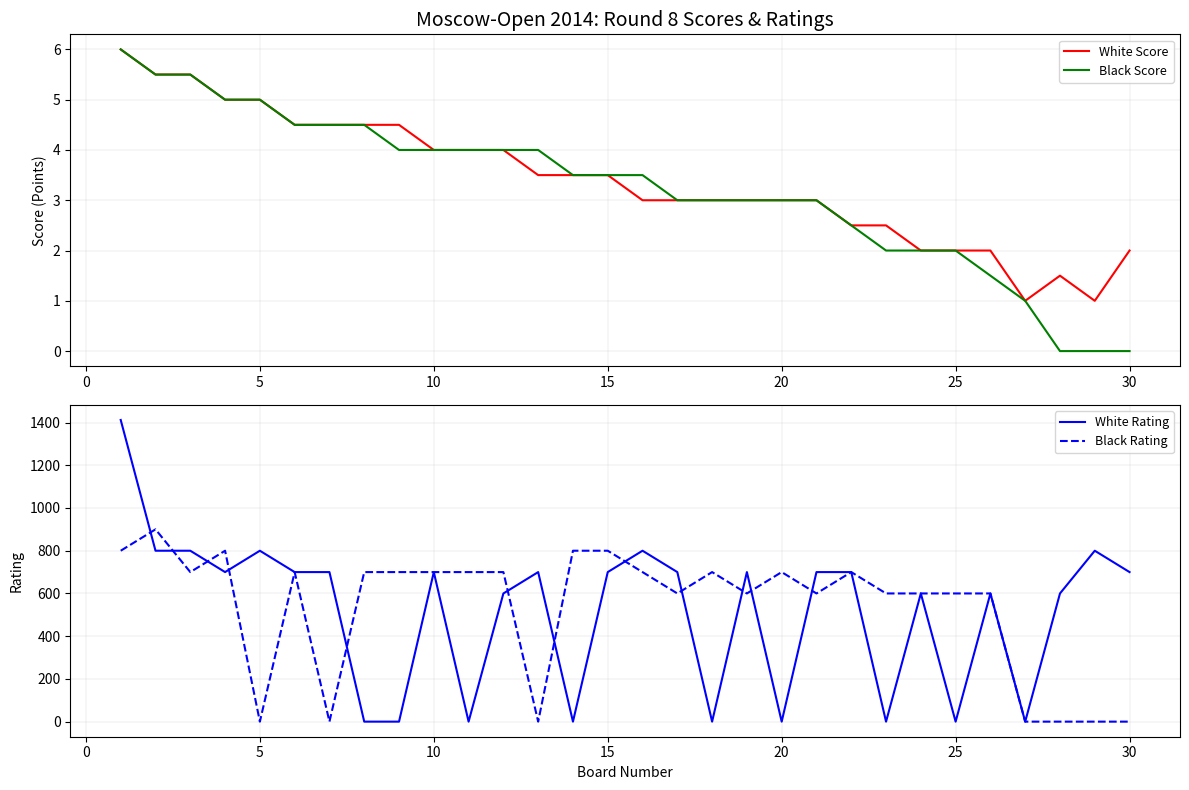

True or false: Black Score has more than 2 points higher than both neighbors.

False